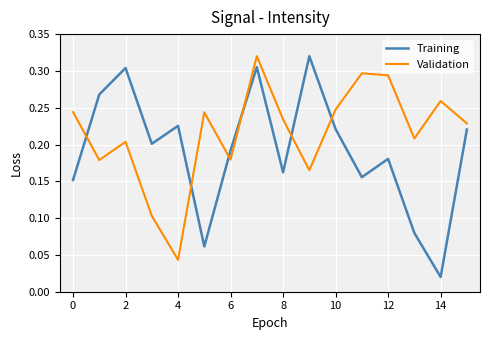

Which series has the largest total across all categories?

Validation